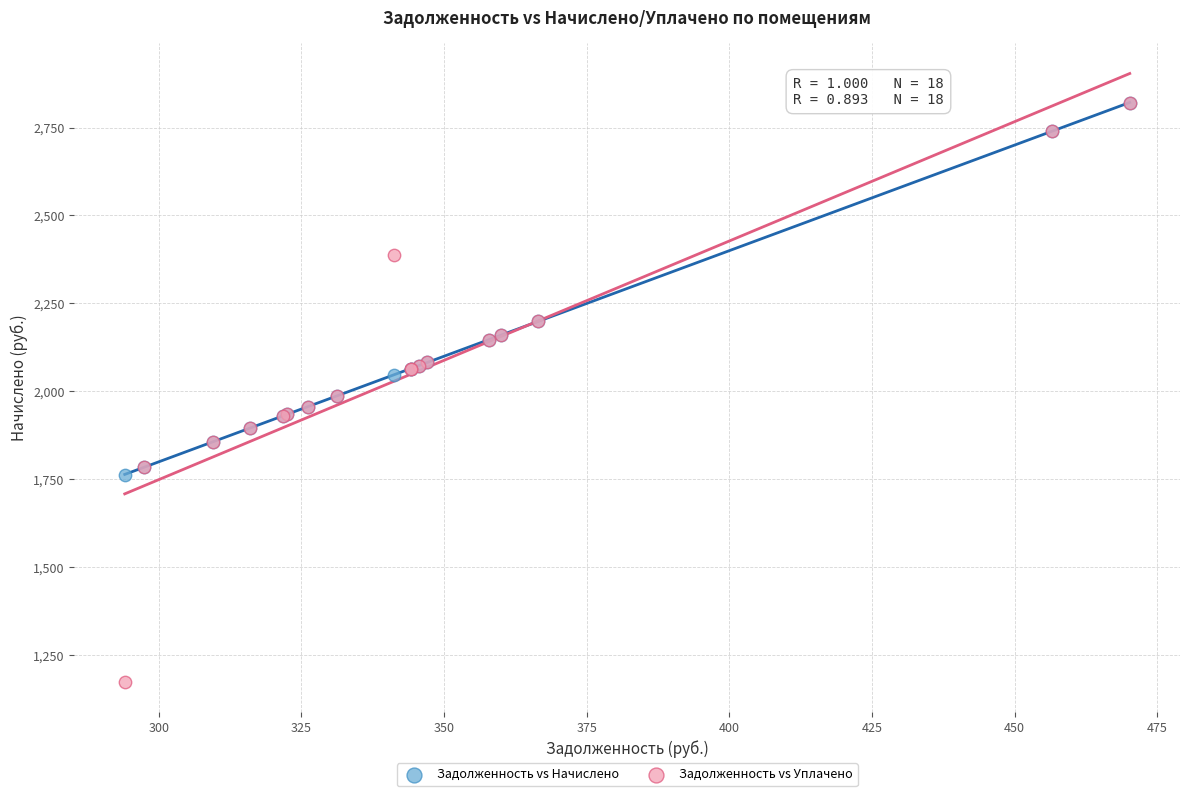

What are all the series names shown in the legend?

Задолженность vs Начислено, Задолженность vs Уплачено